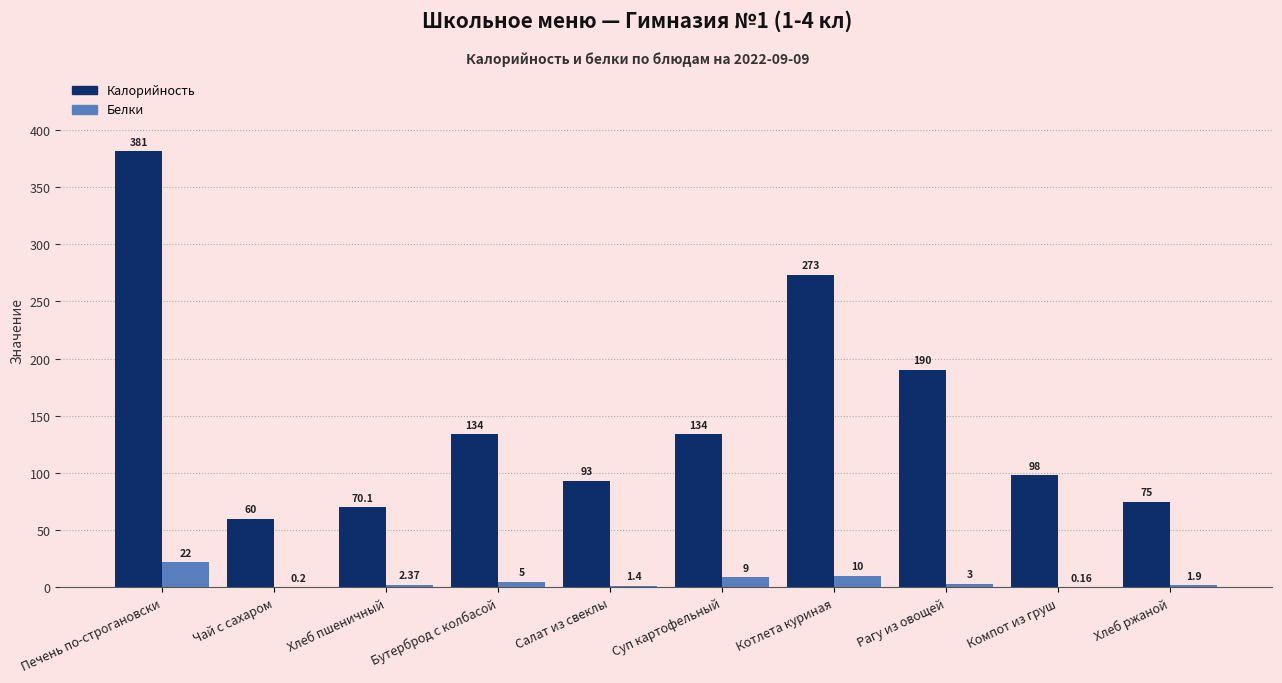

Count the number of data series in this chart.

2